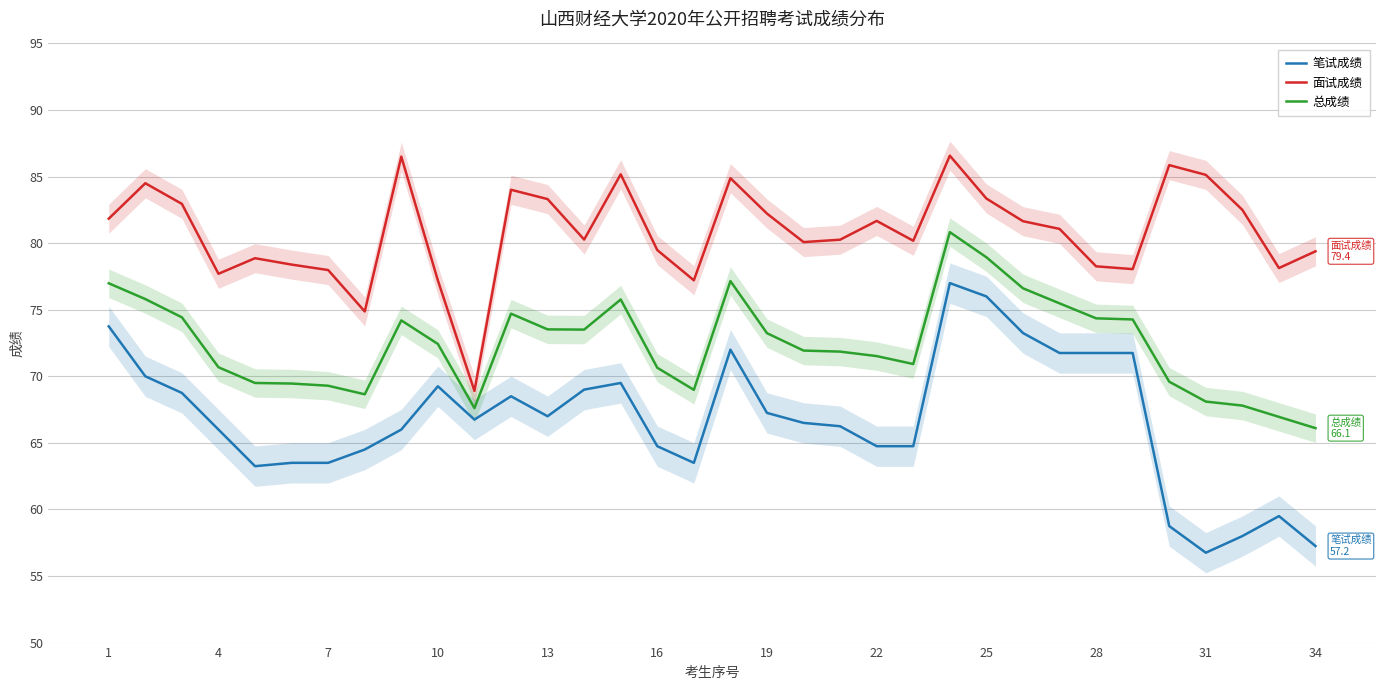

True or false: 总成绩 and 面试成绩 intersect in this chart.

False